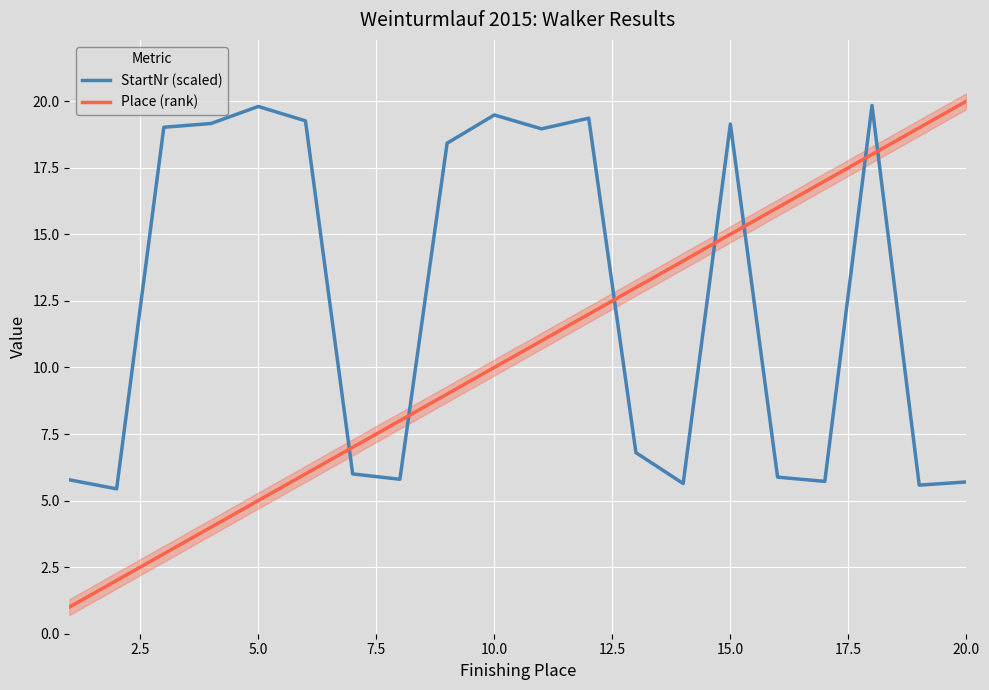

Reading left to right, extract all data points from this chart.

StartNr (scaled): 5.8	5.4	19.0	19.2	19.8	19.3	6.0	5.8	18.4	19.5	19.0	19.4	6.8	5.6	19.1	5.9	5.7	19.8	5.6	5.7
Place (rank): 1.0	2.0	3.0	4.0	5.0	6.0	7.0	8.0	9.0	10.0	11.0	12.0	13.0	14.0	15.0	16.0	17.0	18.0	19.0	20.0